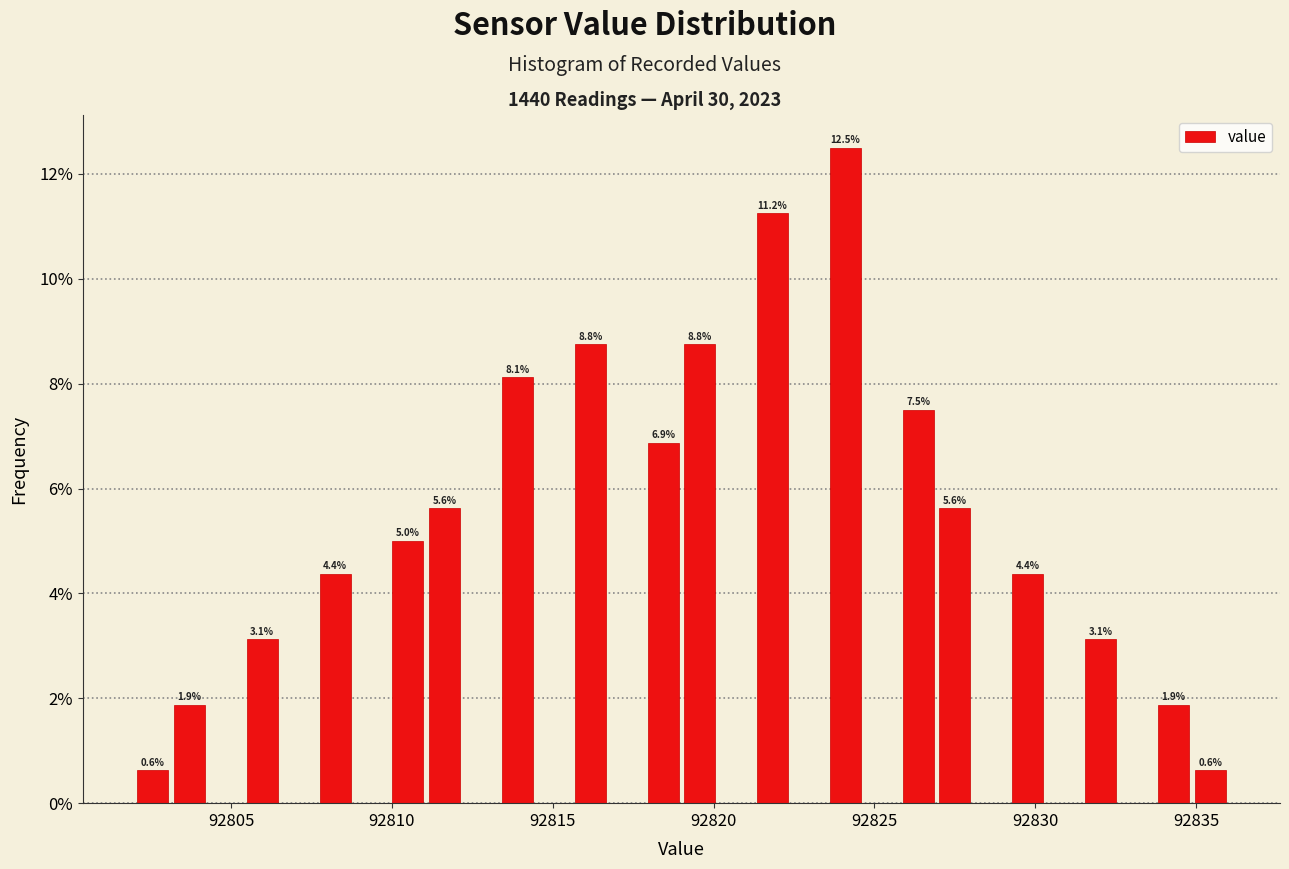

Around what value on the x-axis is the tallest bar? Give the approximate position of its centre, as read against the axis.

92824.0